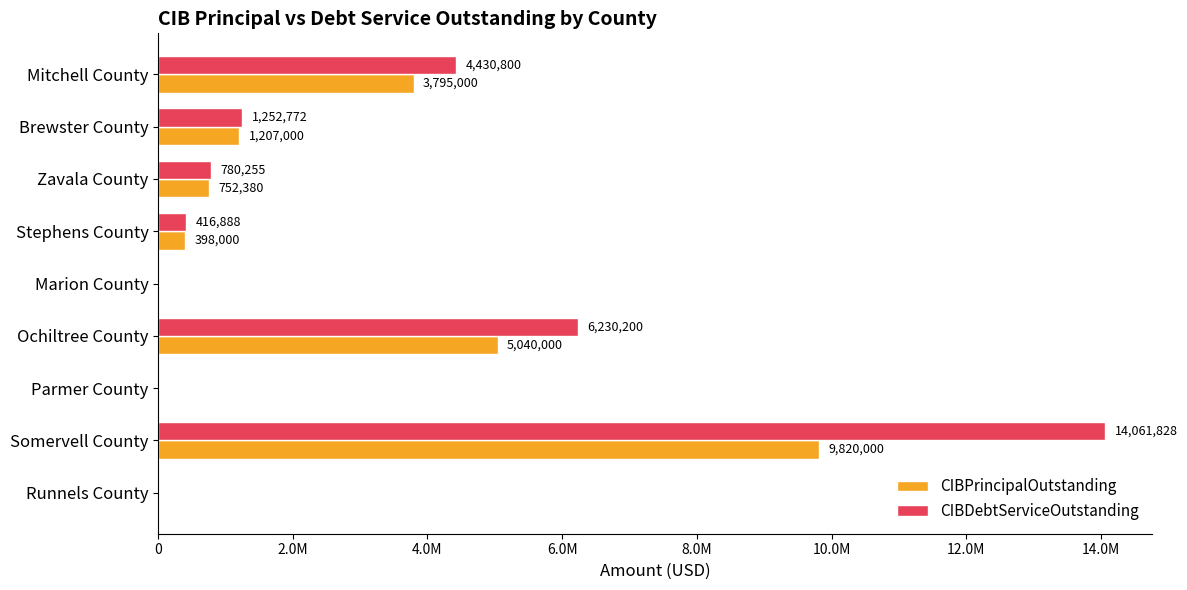

What is the difference between the second highest and minimum values in the CIBDebtServiceOutstanding series?

6230200.0